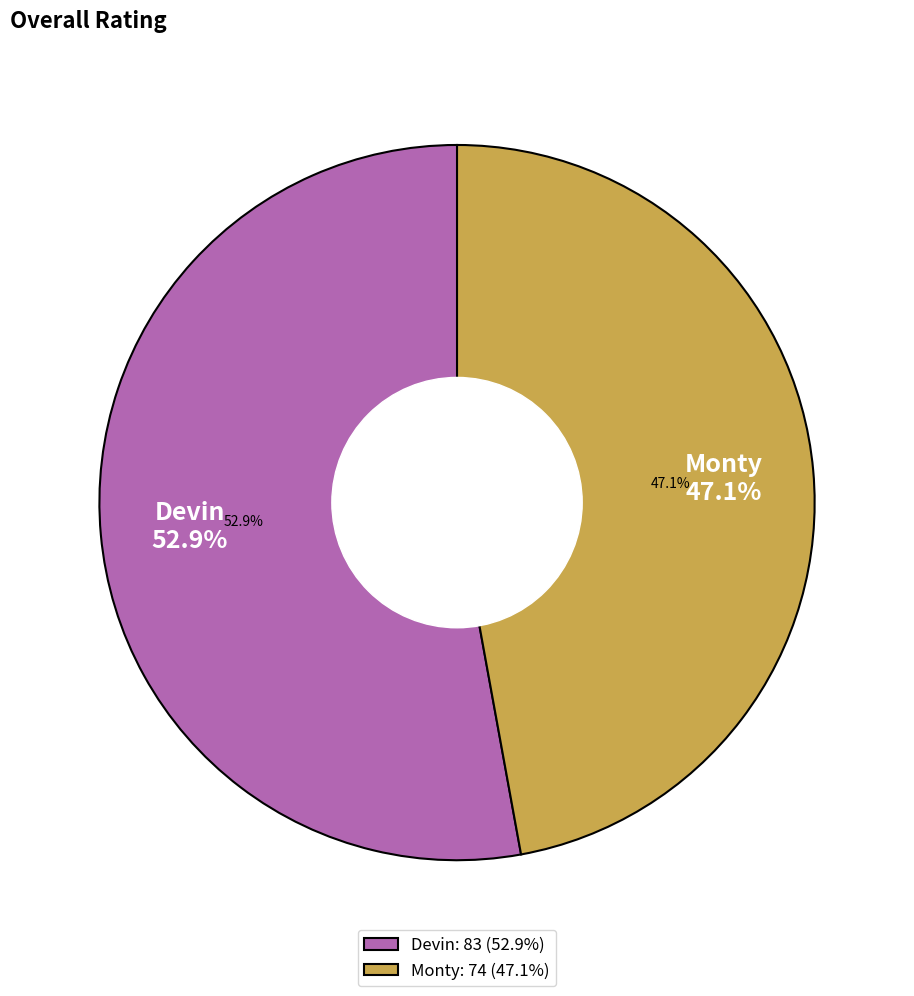

True or false: Devin accounts for 53% of the total.

True